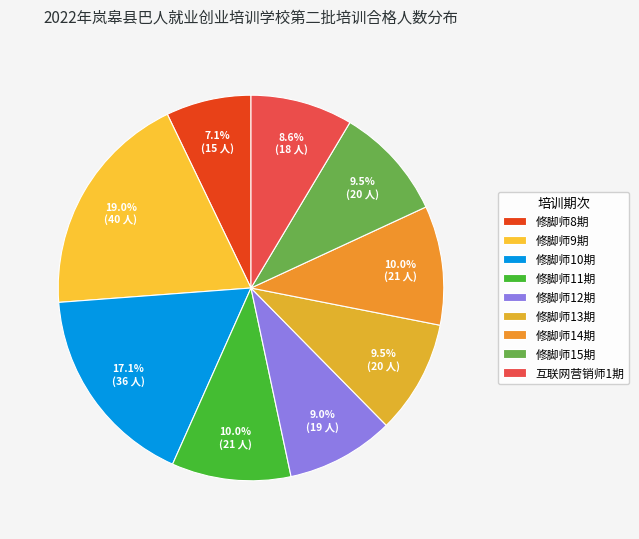

Does any single category account for the majority?

No